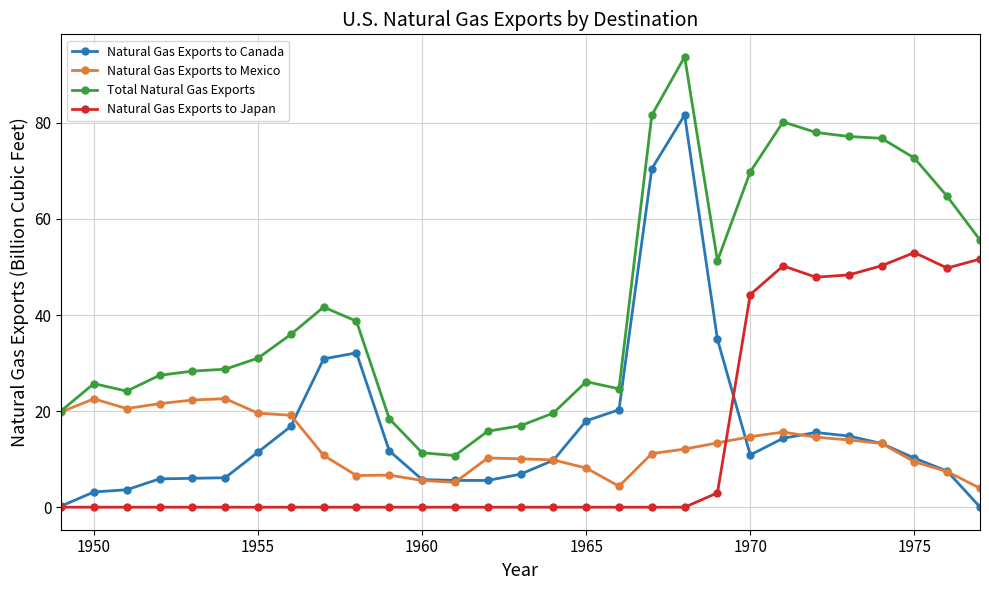

Which series ends up on top after the final intersection of Natural Gas Exports to Japan and Natural Gas Exports to Mexico?

Natural Gas Exports to Japan